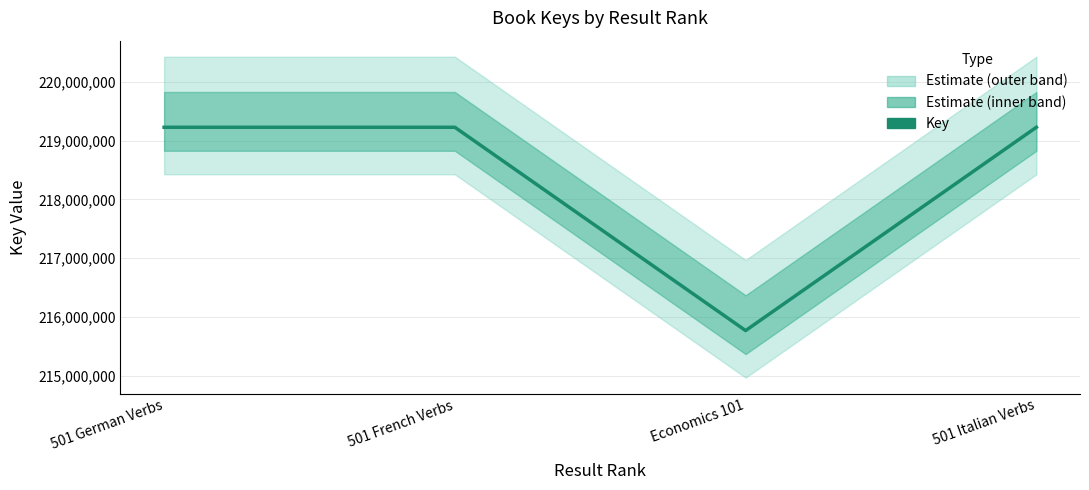

Reading left to right, list all the values displayed in this chart.

501 German Verbs=219227141	501 French Verbs=219227101	Economics 101=215769362	501 Italian Verbs=219227181